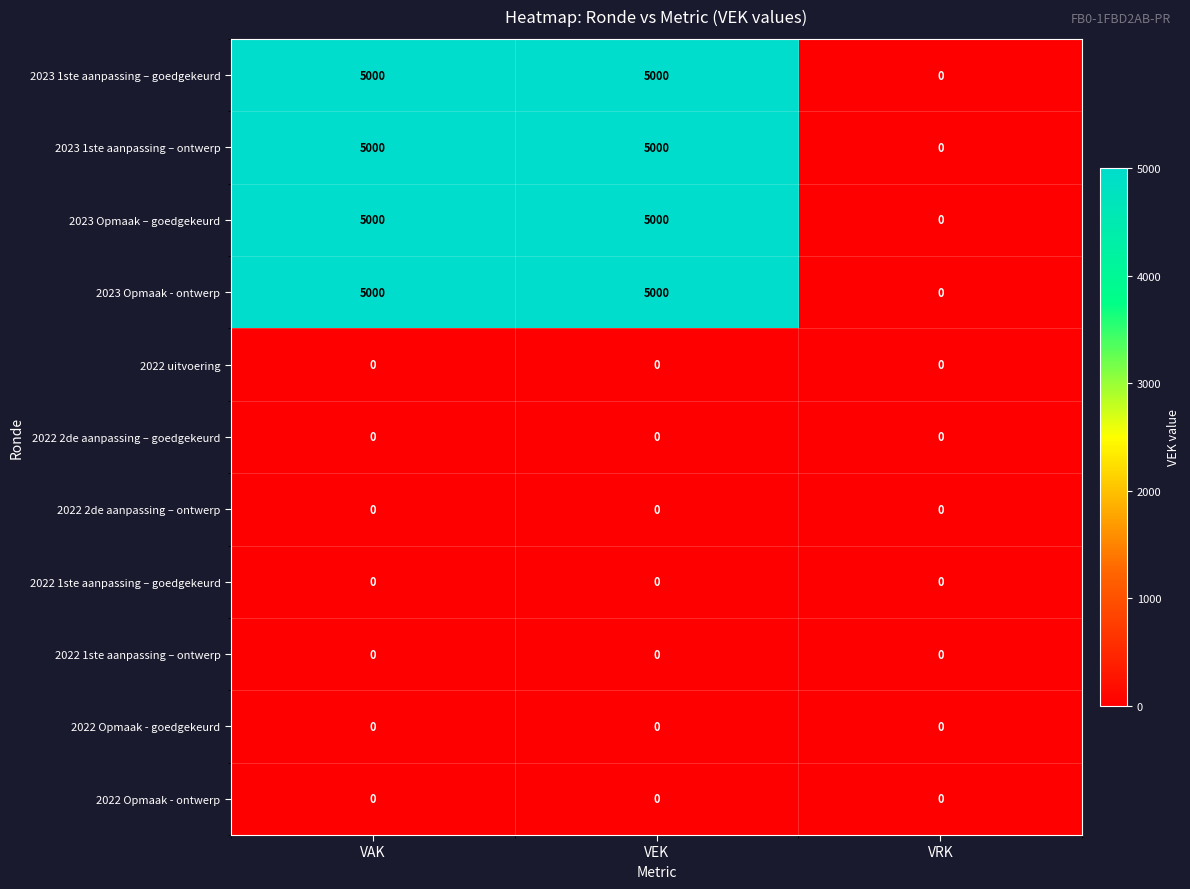

What is the total value across all series at VAK?

20000